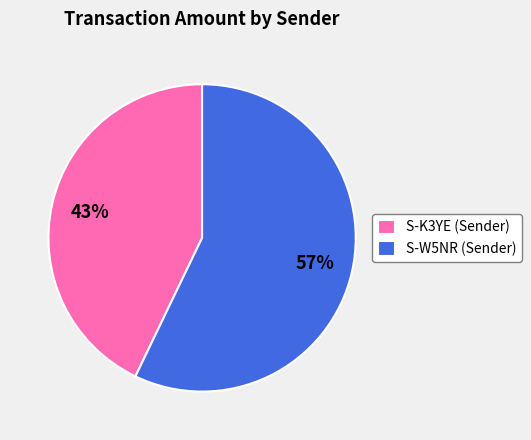

To the nearest percent, what percentage of the pie is S-W5NR (Sender)?

57%